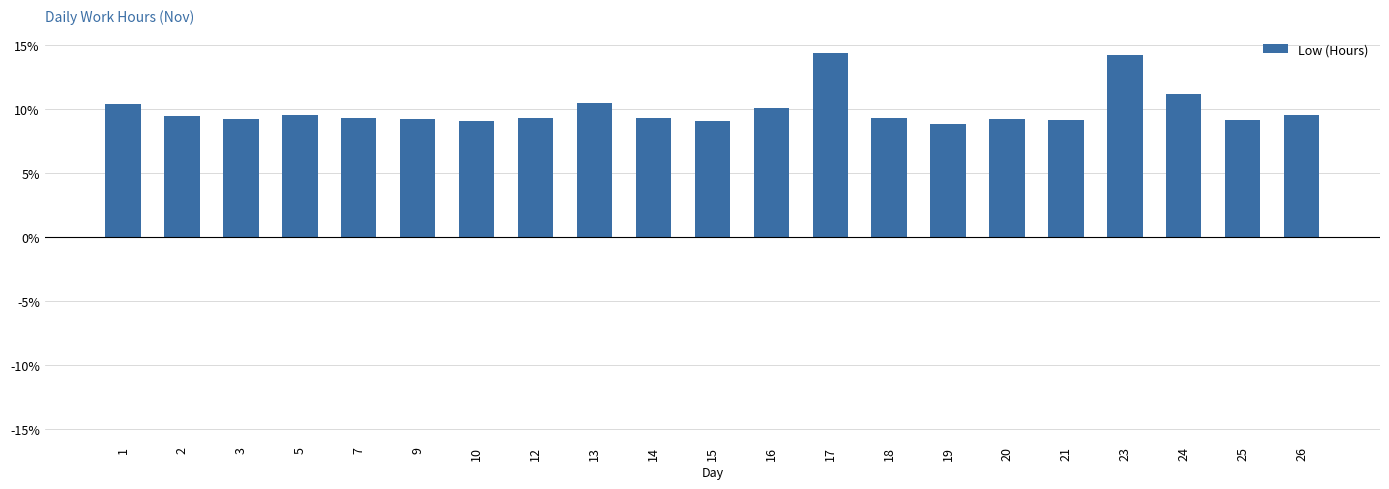

What is the change in value from 24 to 26?

-1.6